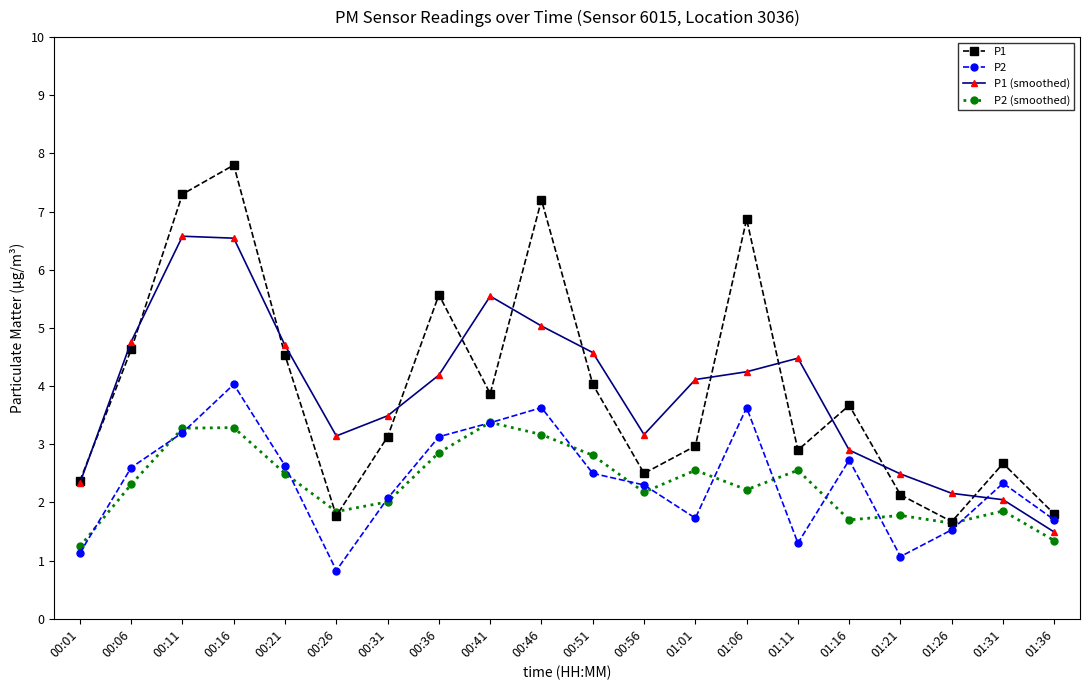

What is the sum of all P2 values?

47.4